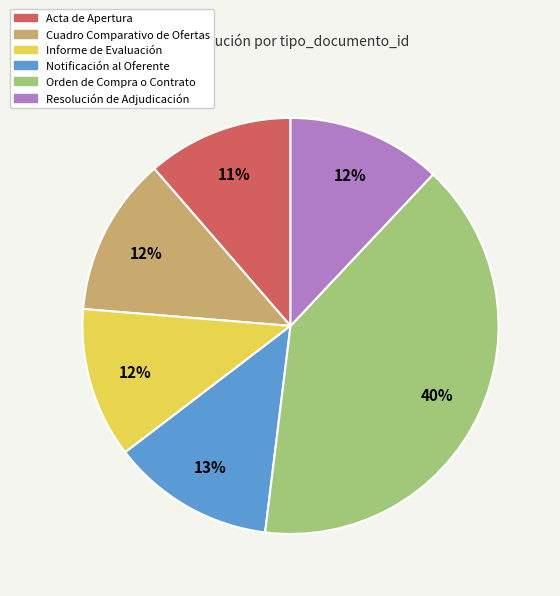

Which category has the biggest portion of the pie?

Orden de Compra o Contrato